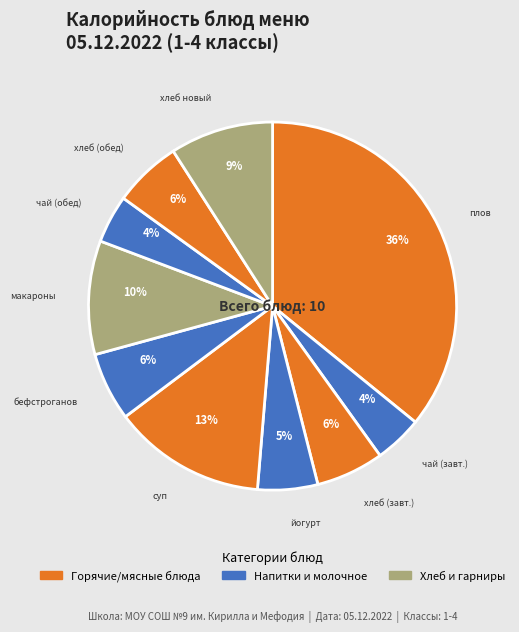

To the nearest percent, what is the difference between the largest and smallest slice percentages?

32%